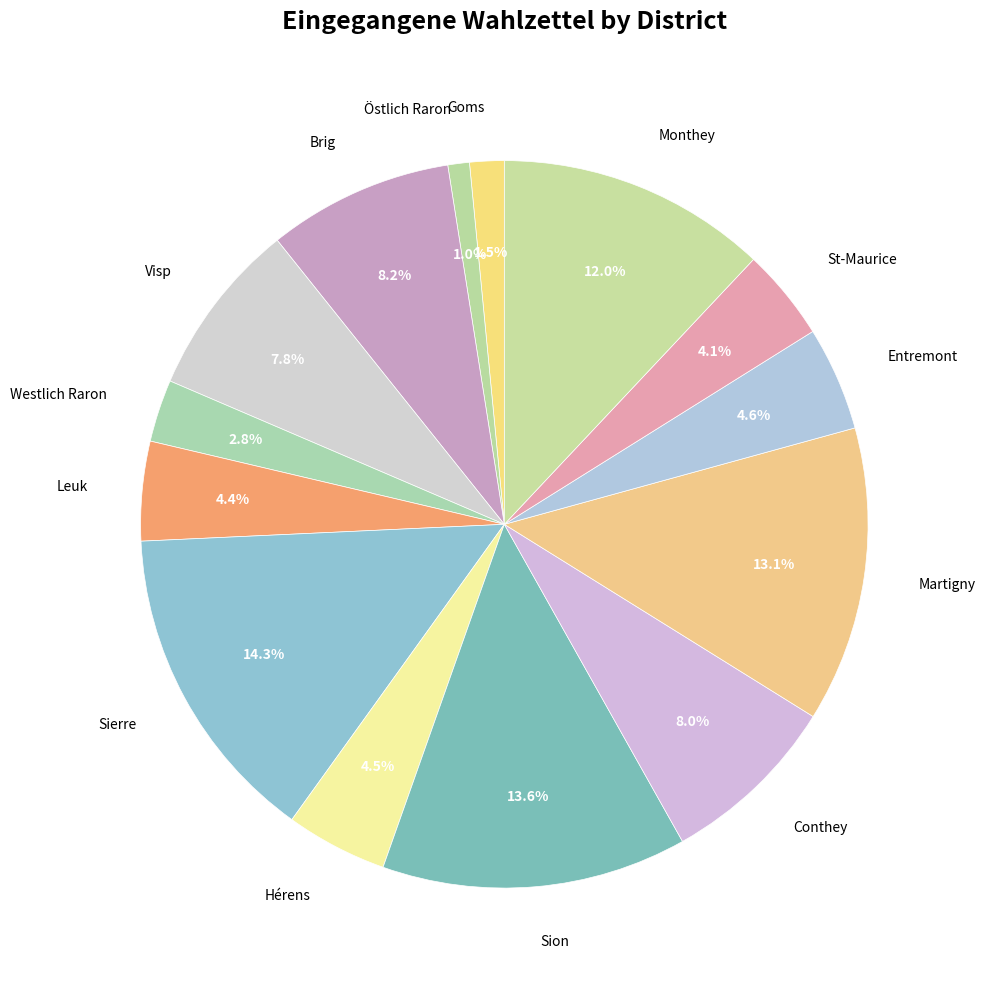

How many slices are in this pie chart?

14